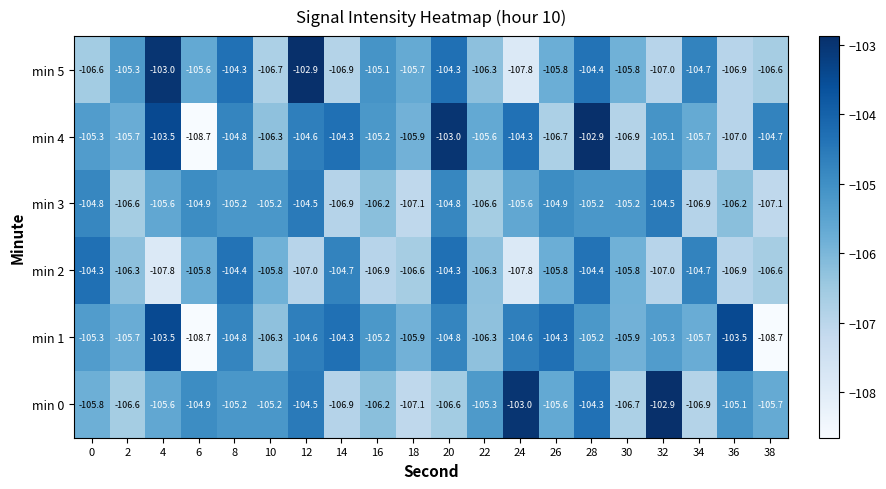

What is the minimum value shown in the chart?

-108.7